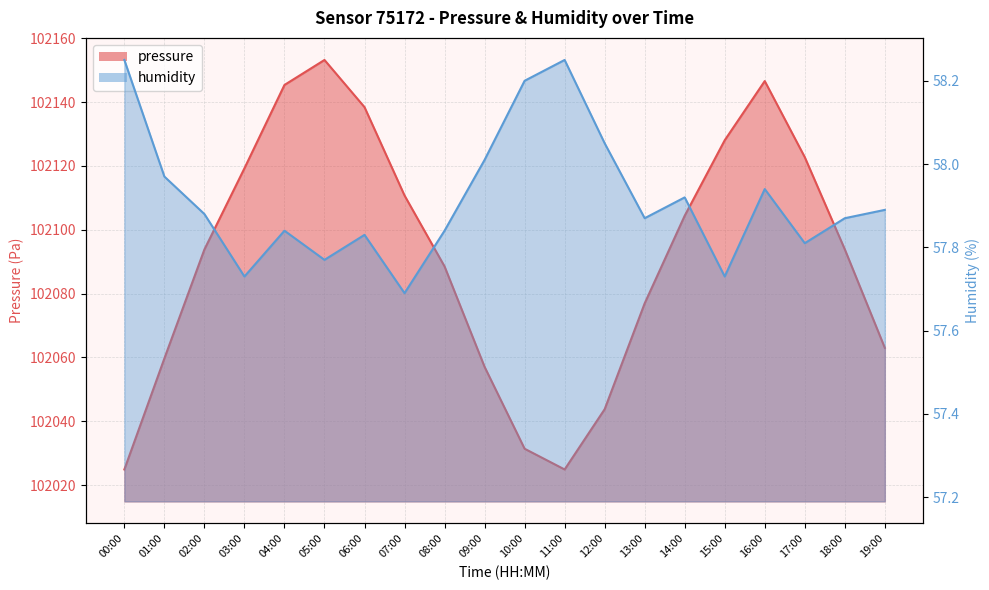

What is the maximum value shown in the chart?

102153.2